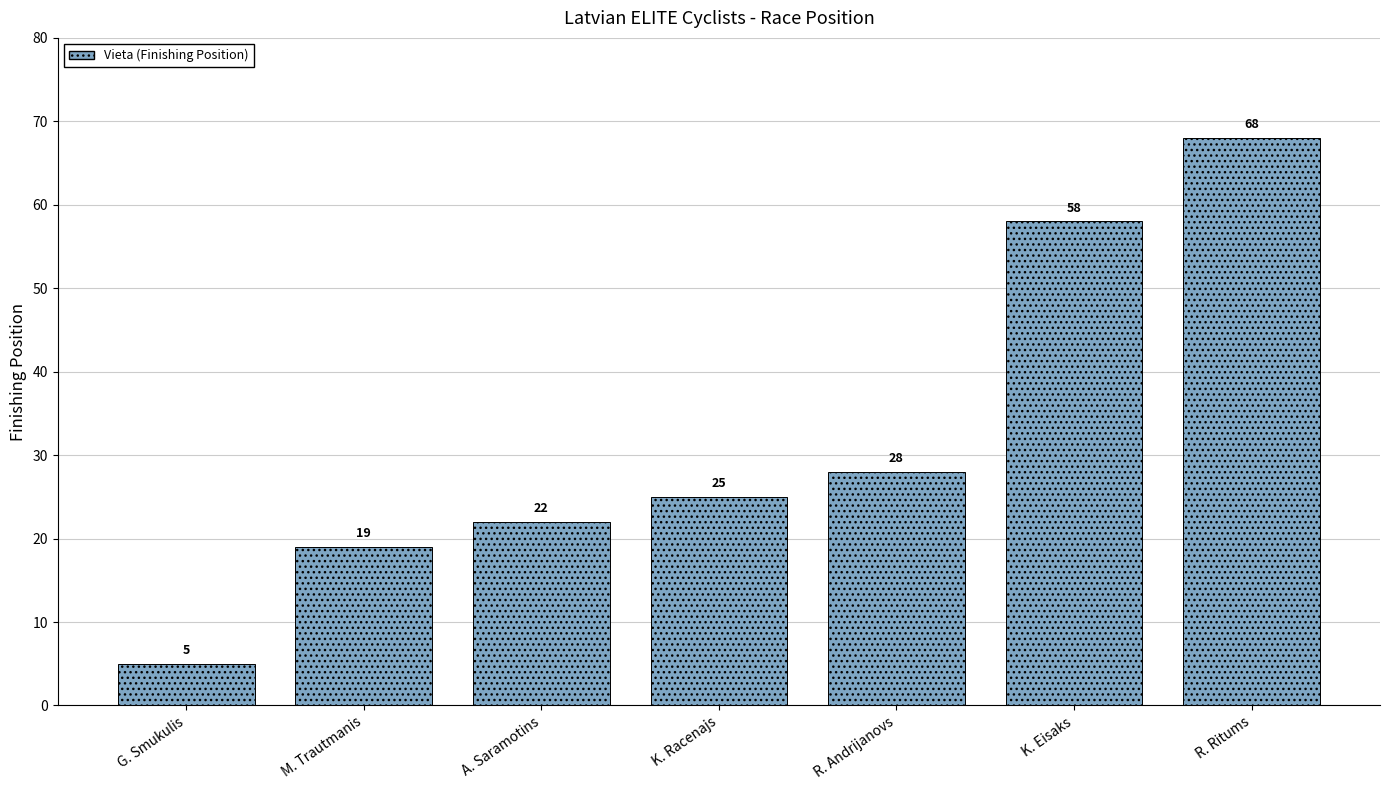

At which category does the chart reach its peak across all series?

R. Ritums